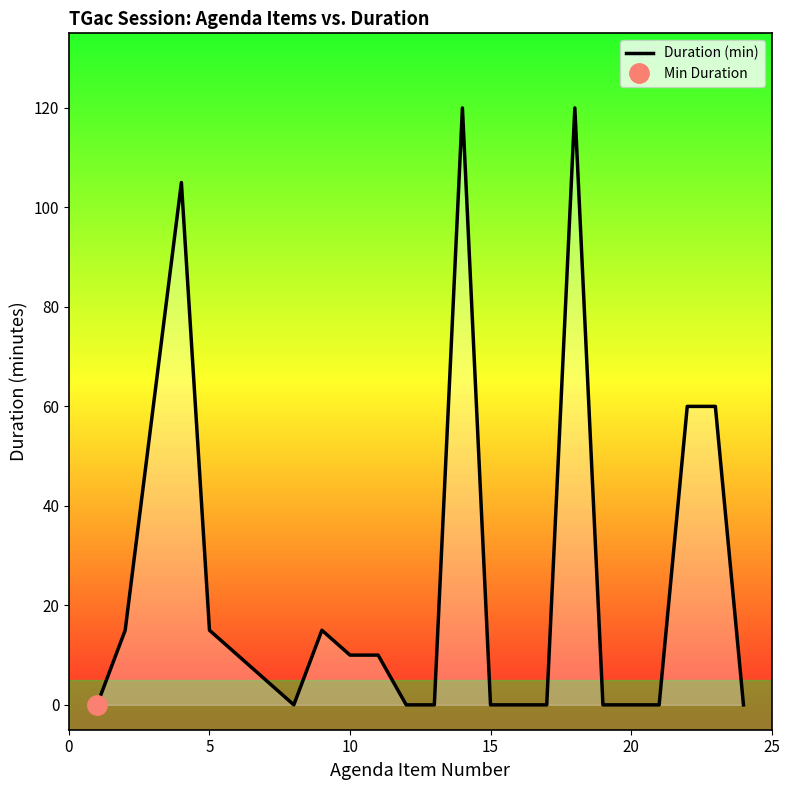

What is the maximum value shown in the chart?

120